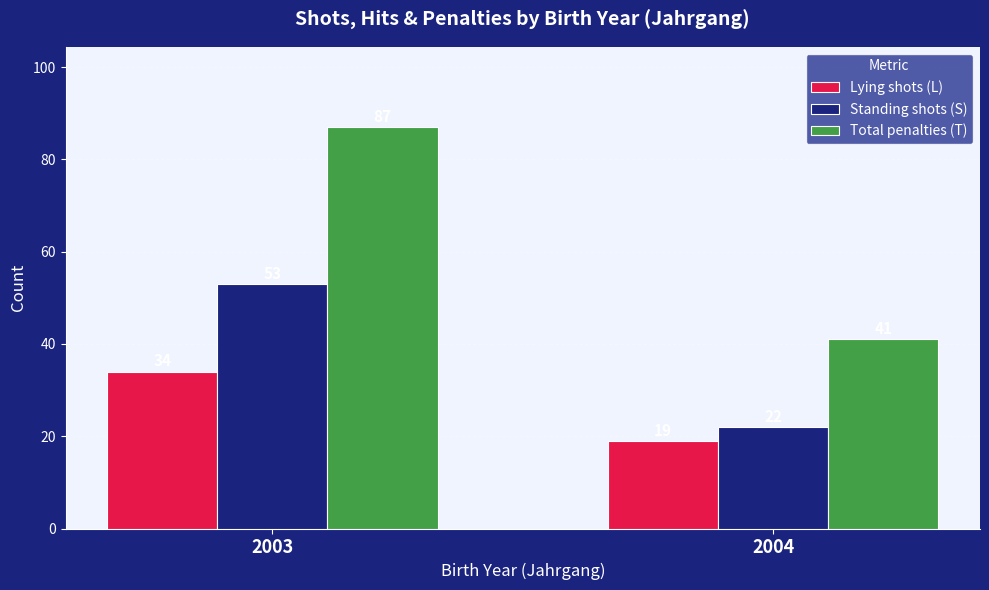

What is the sum of all Standing shots (S) values?

75